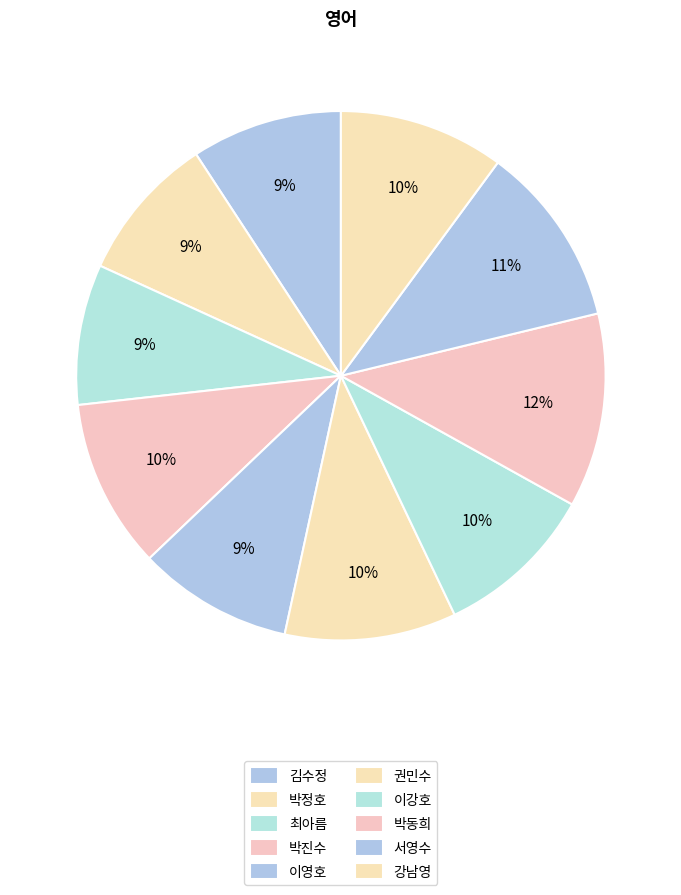

To the nearest percent, what is the average slice percentage?

10%